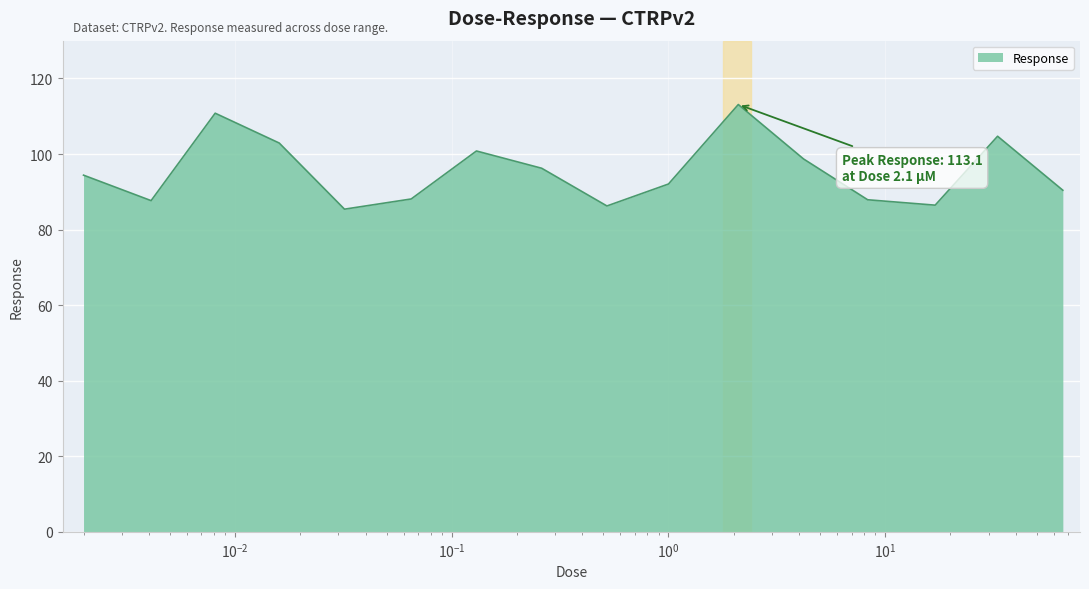

What is the minimum value shown in the chart?

85.4